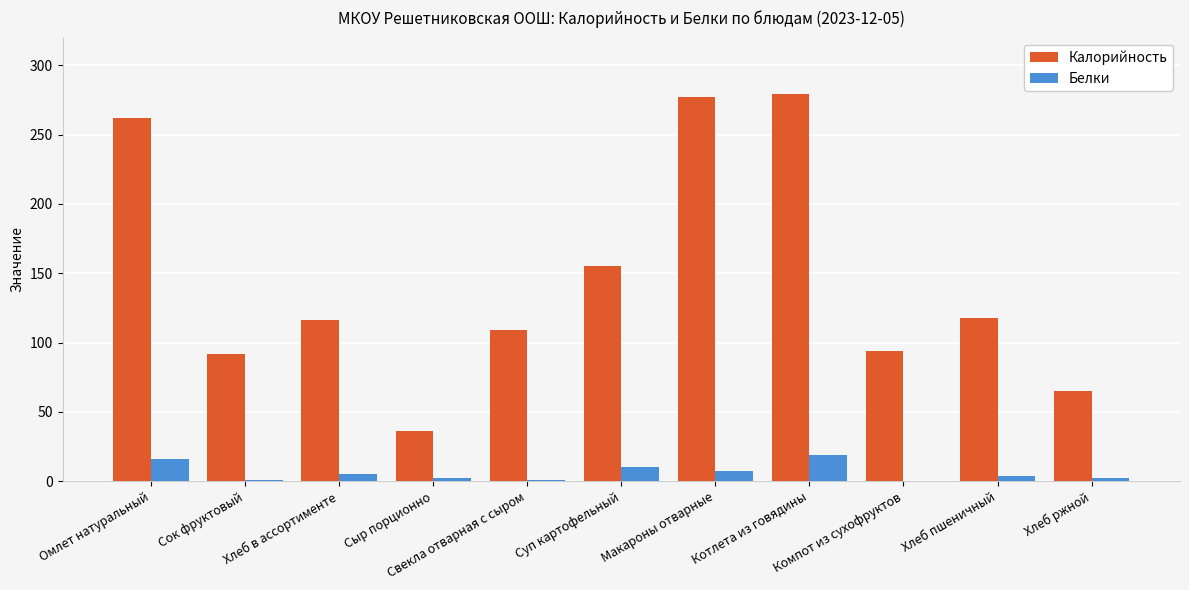

Read the Калорийность value at Сок фруктовый.

92